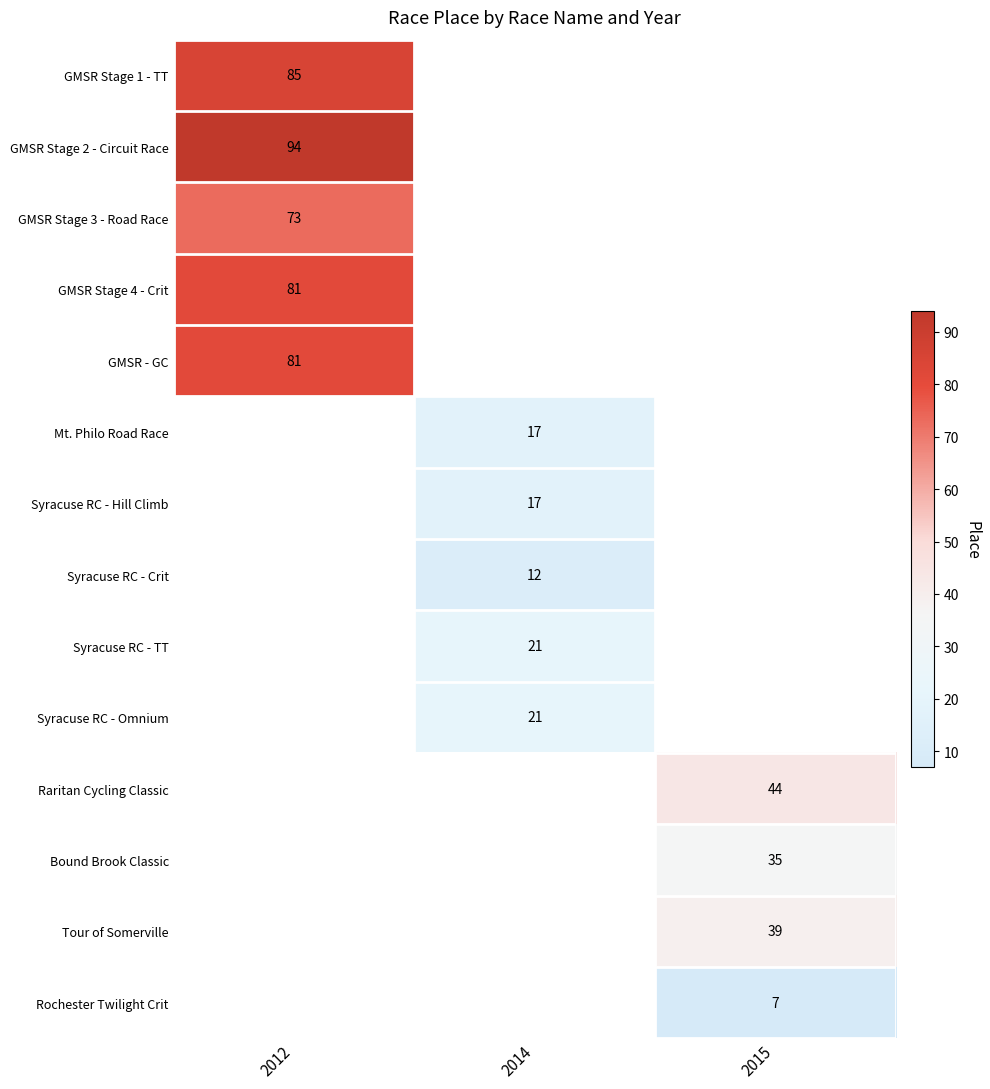

True or false: Syracuse RC - TT has a value of 21 at 2014.

True